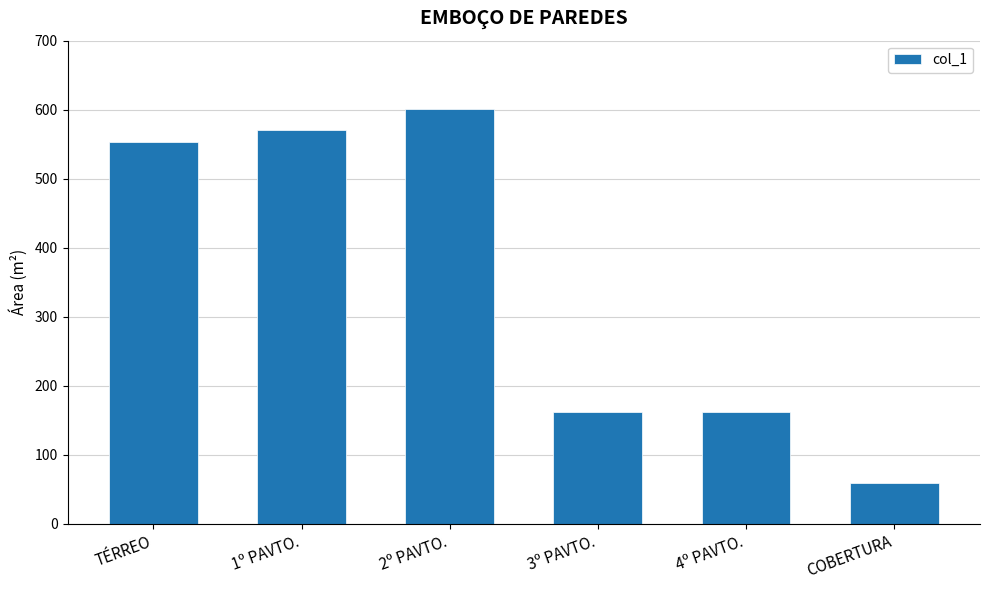

What position from the left is TÉRREO?

1